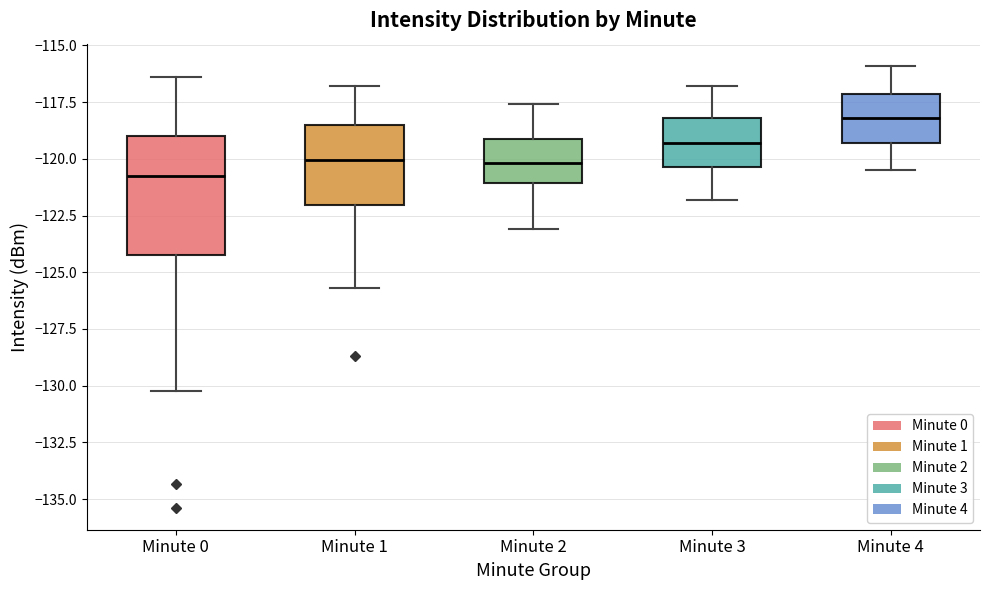

Reading left to right, transcribe this box plot: for each box, give where its median line is, the range the box spans, and where its two whiskers end, as read against the y-axis. The values are not printed on the chart, so give them approximately, as read against the axis.

Minute 0: median -121.0, box -124.0 to -119.0, whiskers -130.0 to -116.5
Minute 1: median -120.0, box -122.0 to -118.5, whiskers -125.5 to -117.0
Minute 2: median -120.0, box -121.0 to -119.0, whiskers -123.0 to -117.5
Minute 3: median -119.5, box -120.5 to -118.0, whiskers -122.0 to -117.0
Minute 4: median -118.0, box -119.5 to -117.0, whiskers -120.5 to -116.0